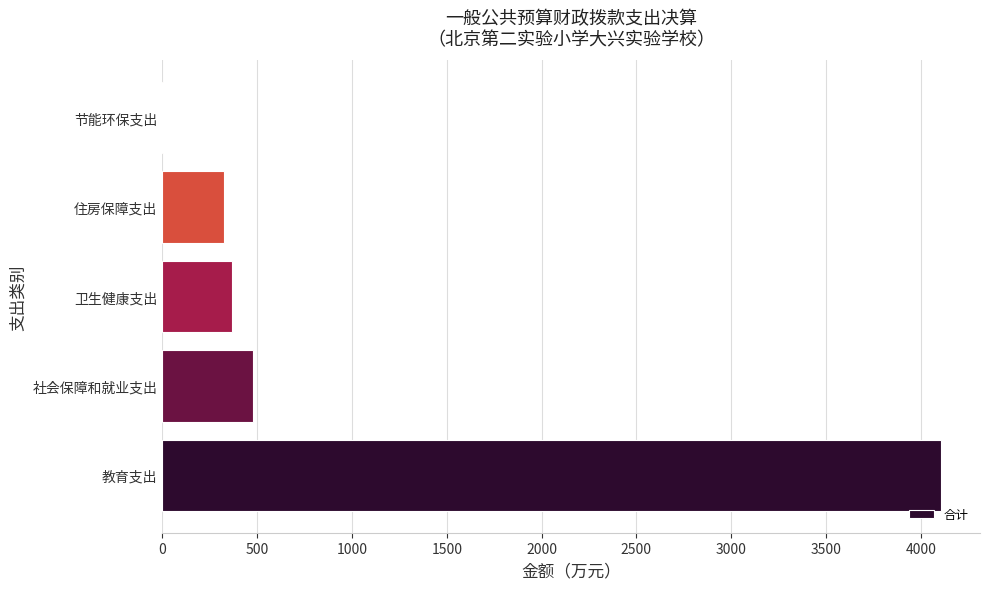

Is it true that the value at 社会保障和就业支出 is 476.2?

True